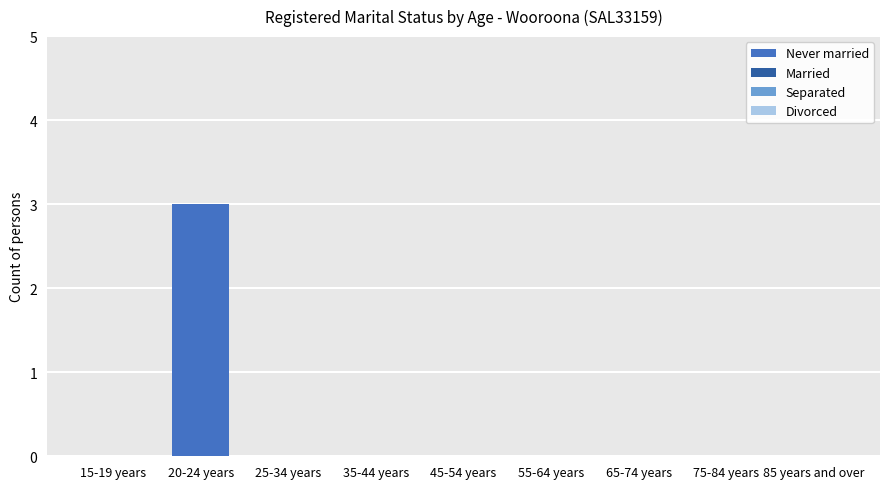

Which label corresponds to the largest value in the chart?

20-24 years